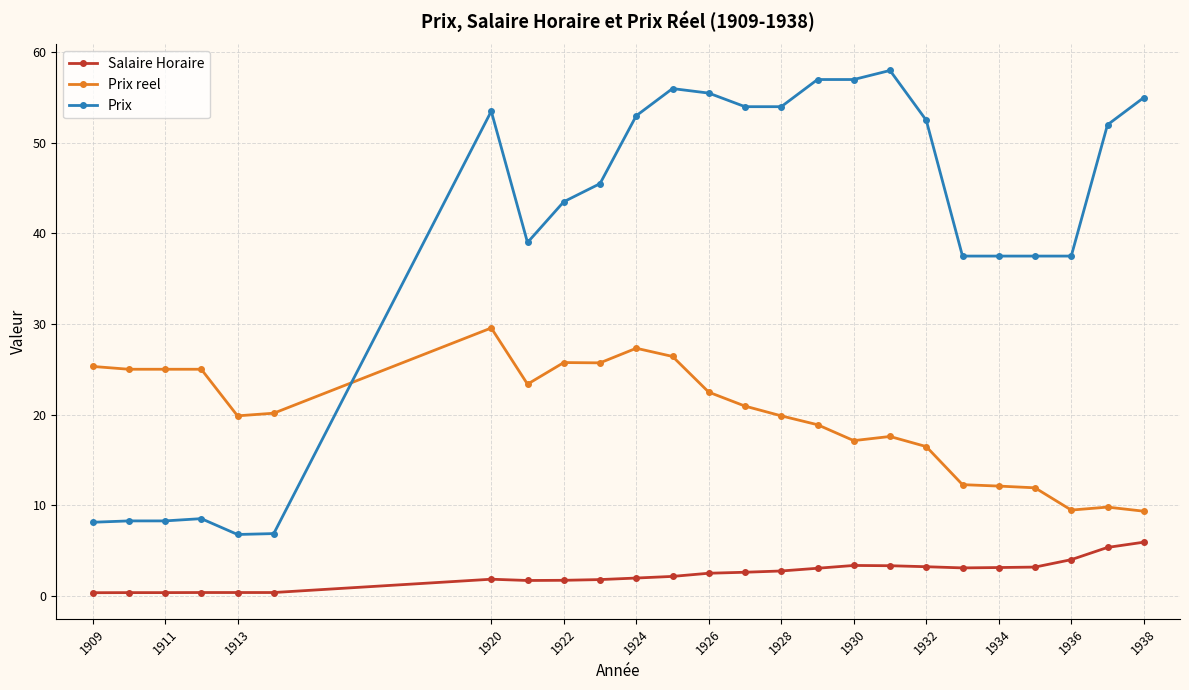

Which series has the widest spread of values?

Prix